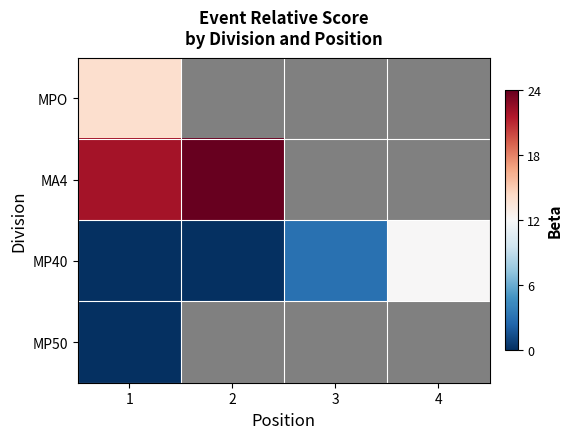

How many positive values does the MA4 series have?

2